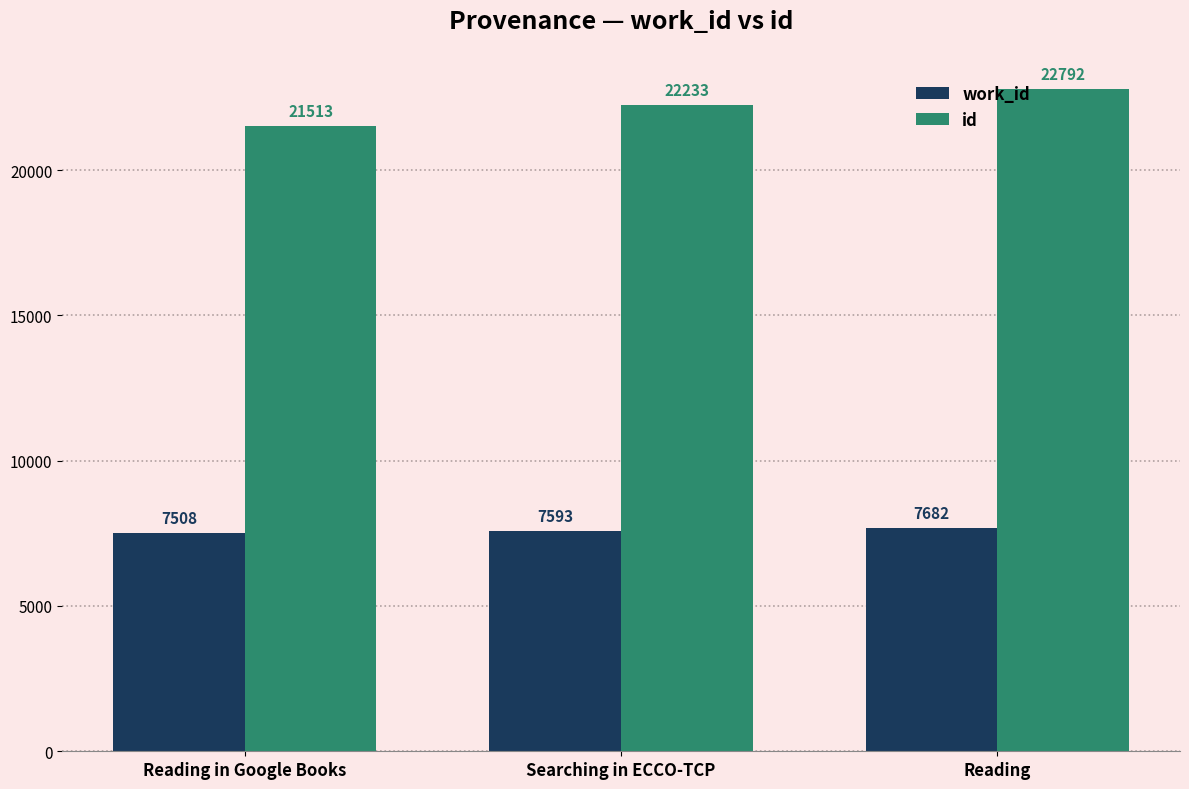

Which series has the largest total across all categories?

id